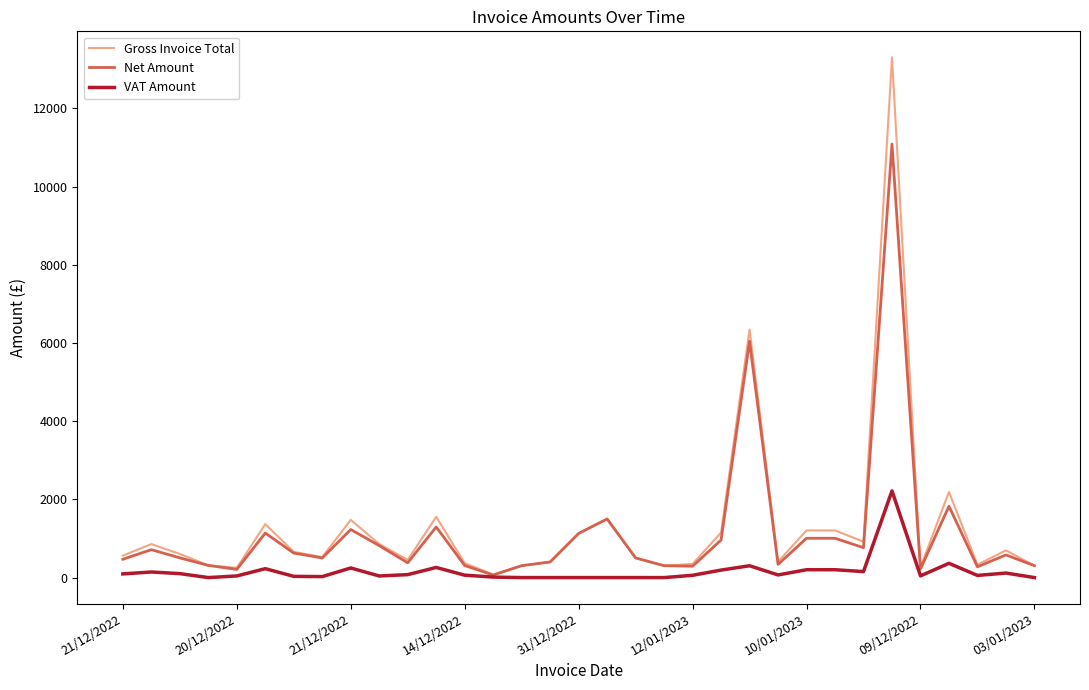

What is the highest value of the VAT Amount series?

2217.9